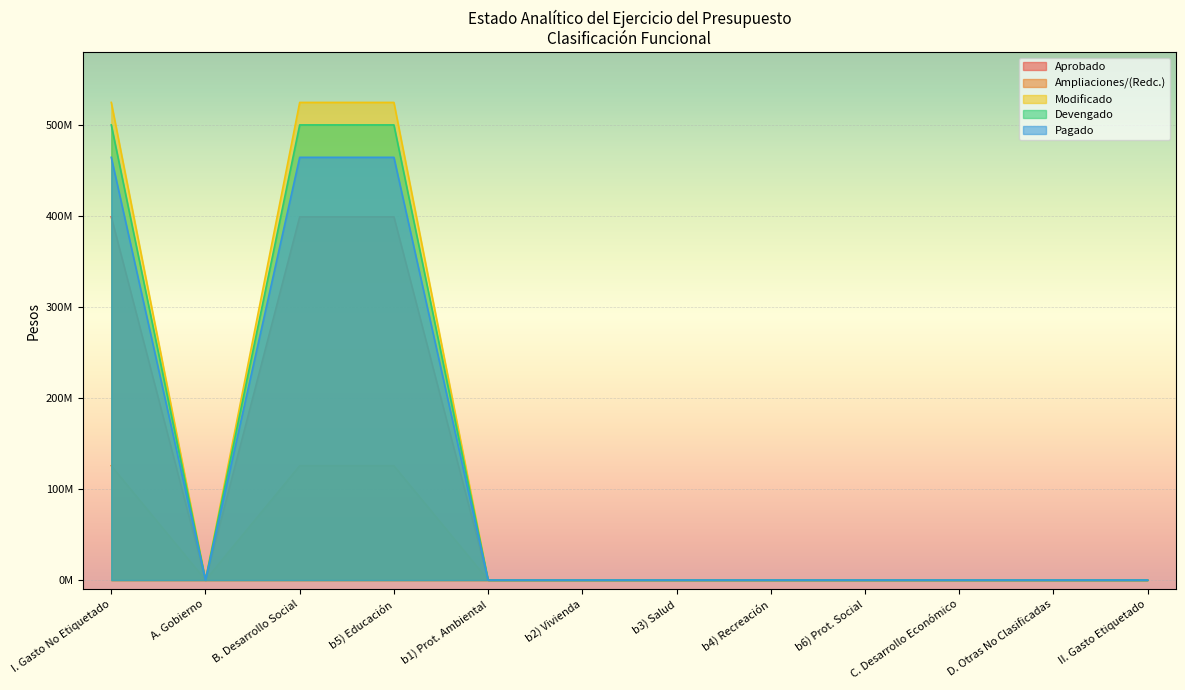

Between A. Gobierno and D. Otras No Clasificadas, which series saw the biggest shift?

Aprobado